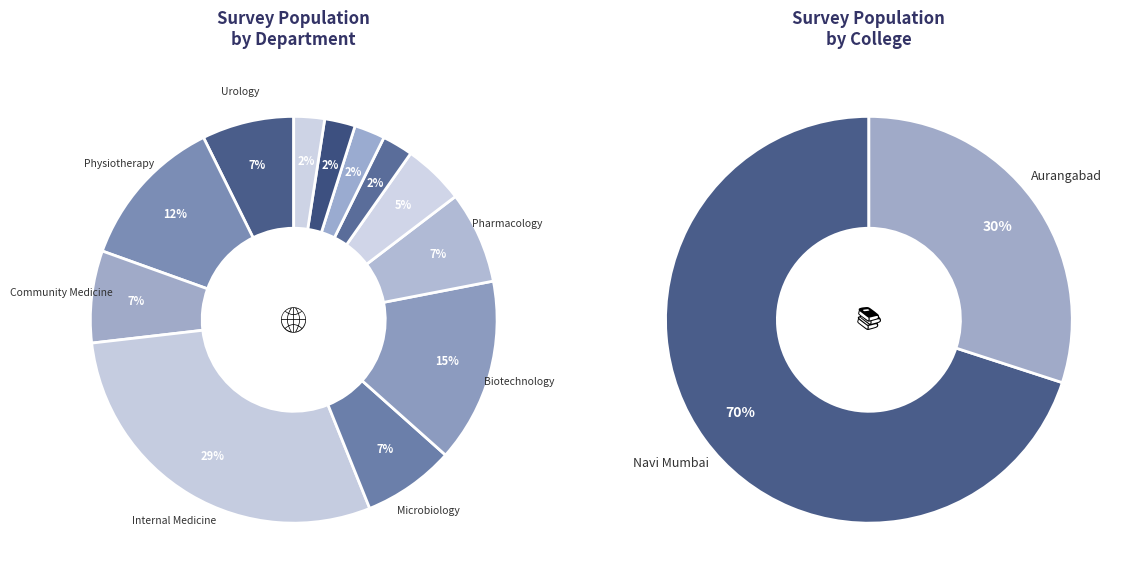

Rank the categories by value from lowest to highest.

Orthopedics, Medicine, ENT, Opthalmology, Nursing, Urology, Community Medicine, Microbiology, Pharmacology, Physiotherapy, Biotechnology, Internal Medicine